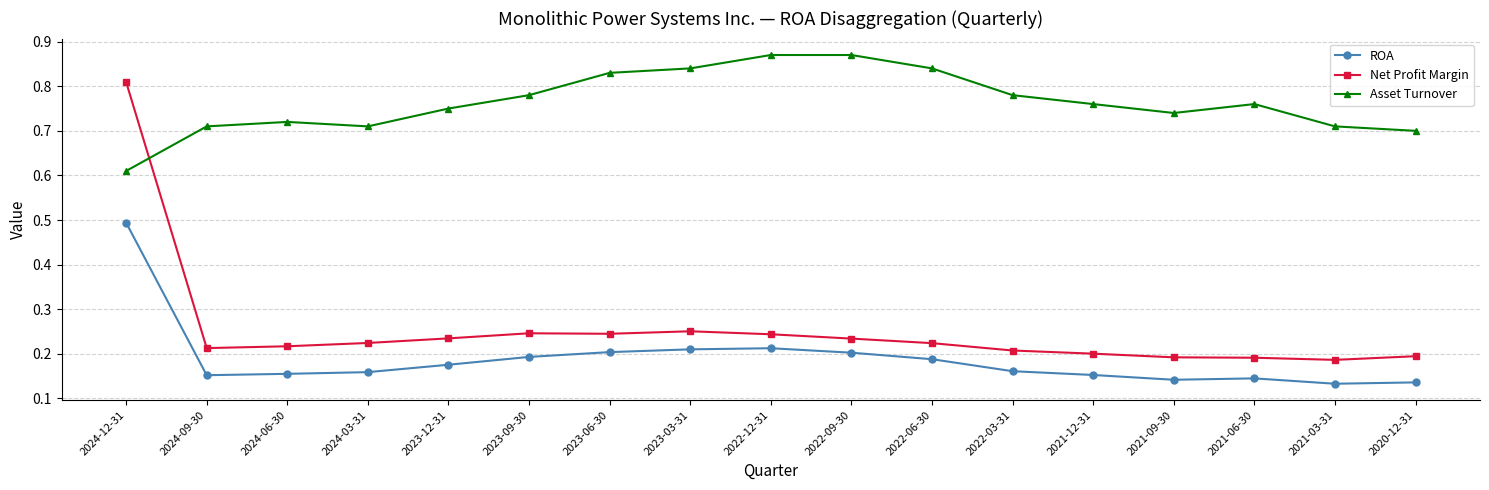

List the series in order of their peak value, lowest first.

ROA, Net Profit Margin, Asset Turnover